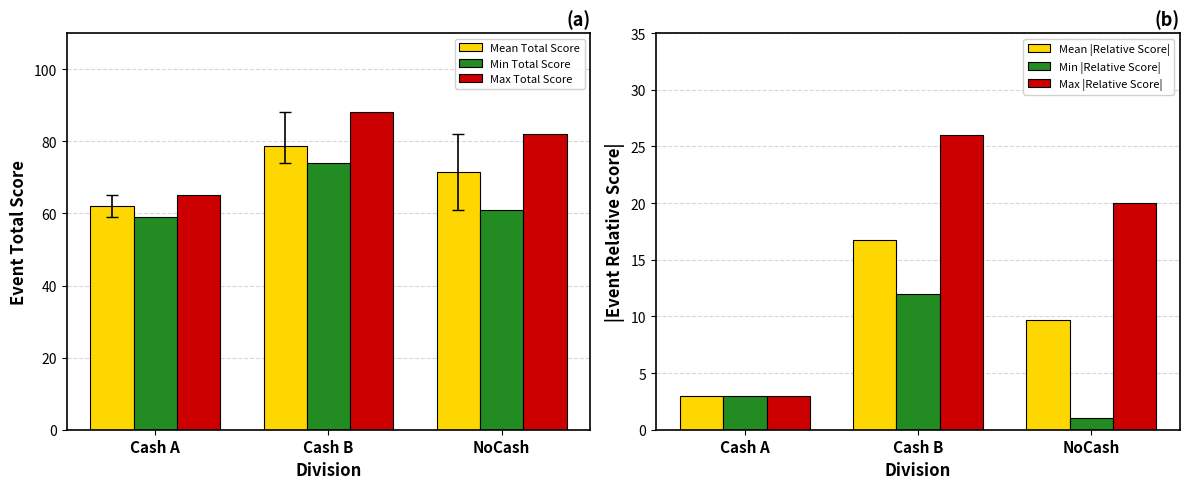

Reading left to right, list all the values displayed in this chart.

Mean Total Score: Cash A=62.0	Cash B=78.8	NoCash=71.5
Min Total Score: Cash A=59.0	Cash B=74.0	NoCash=61.0
Max Total Score: Cash A=65.0	Cash B=88.0	NoCash=82.0
Mean |Relative Score|: Cash A=3.0	Cash B=16.8	NoCash=9.7
Min |Relative Score|: Cash A=3.0	Cash B=12.0	NoCash=1.0
Max |Relative Score|: Cash A=3.0	Cash B=26.0	NoCash=20.0